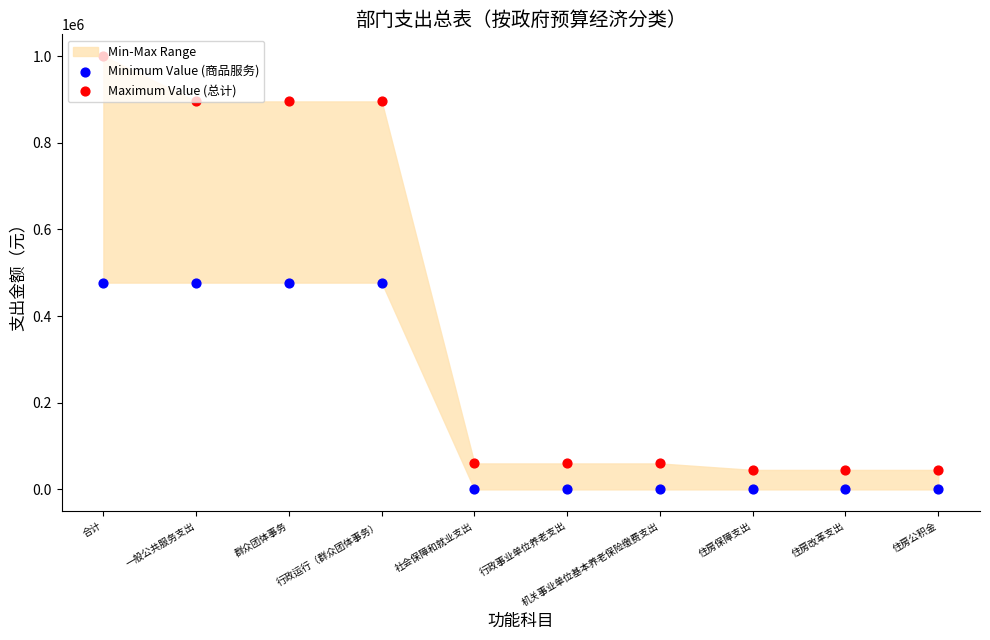

Which series has the widest spread of Y values?

Maximum Value (总计)